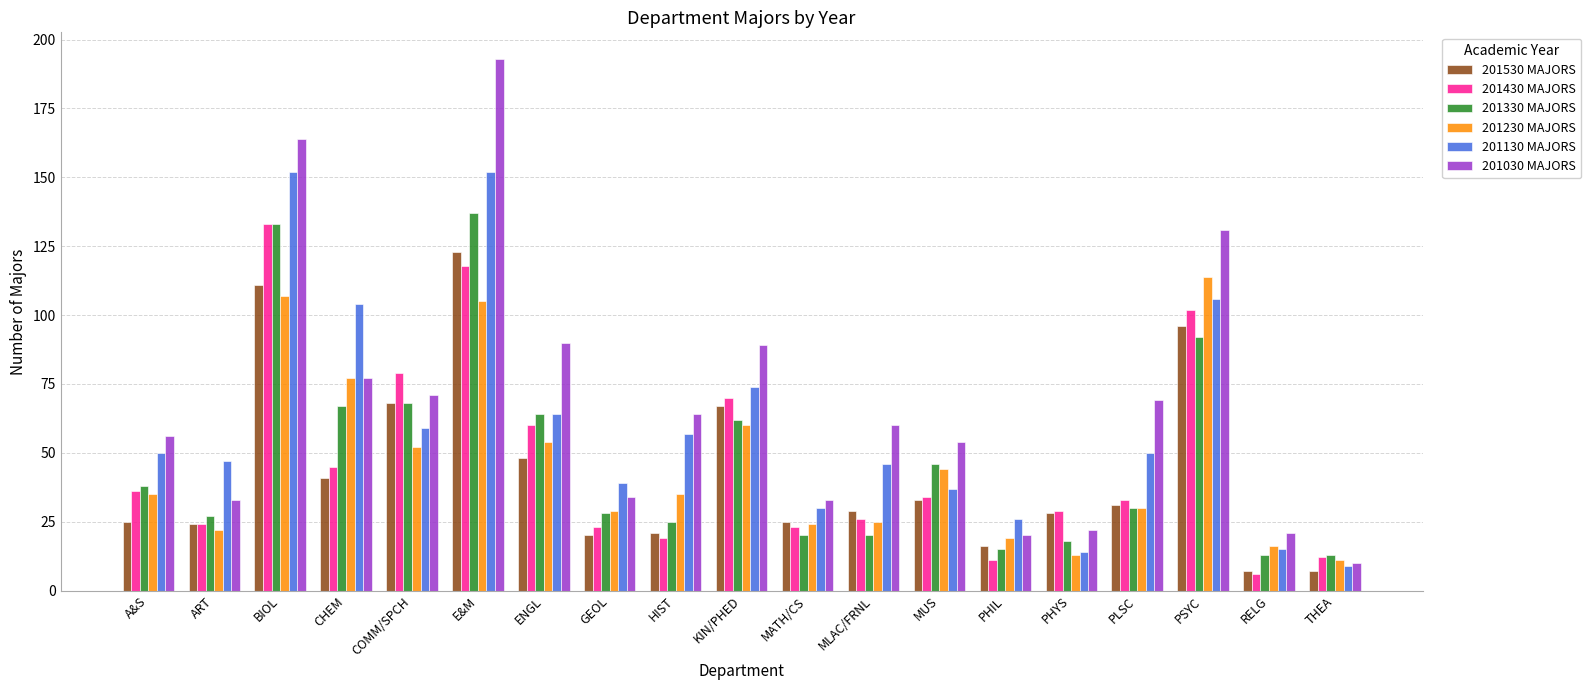

What is the difference between the maximum and minimum values in the 201530 MAJORS series?

116